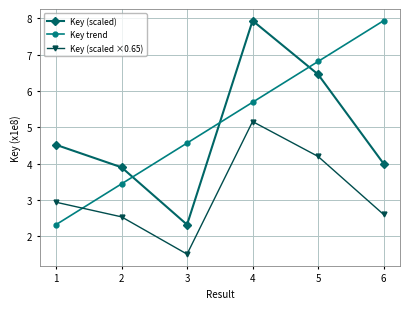

Is it true that Key (scaled ×0.65) equals 1.6 at 6?

False